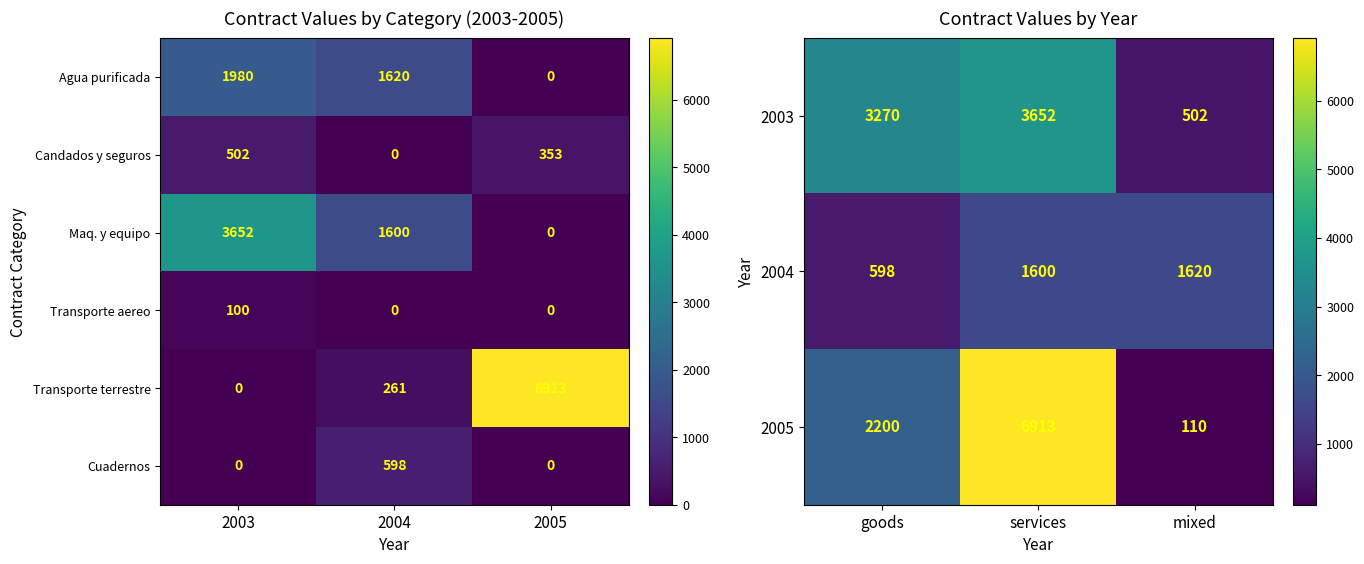

At which label is Agua purificada closest to 990?

2004